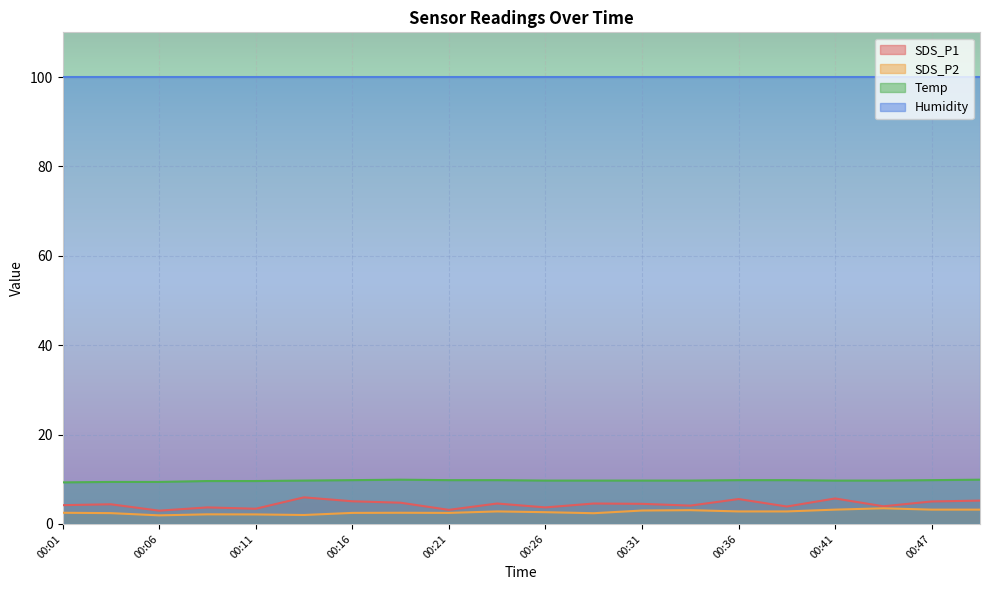

True or false: Temp and SDS_P1 intersect in this chart.

False